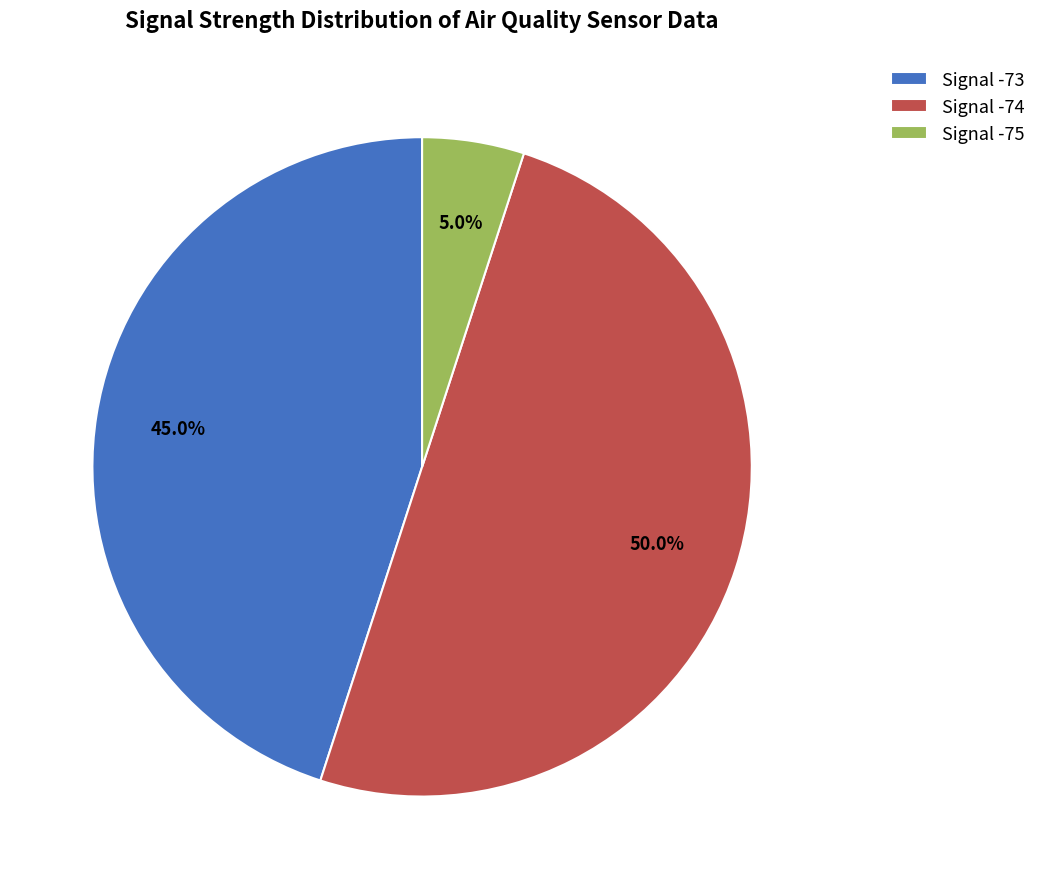

Combined, do Signal -73 and Signal -74 account for over 50%?

Yes